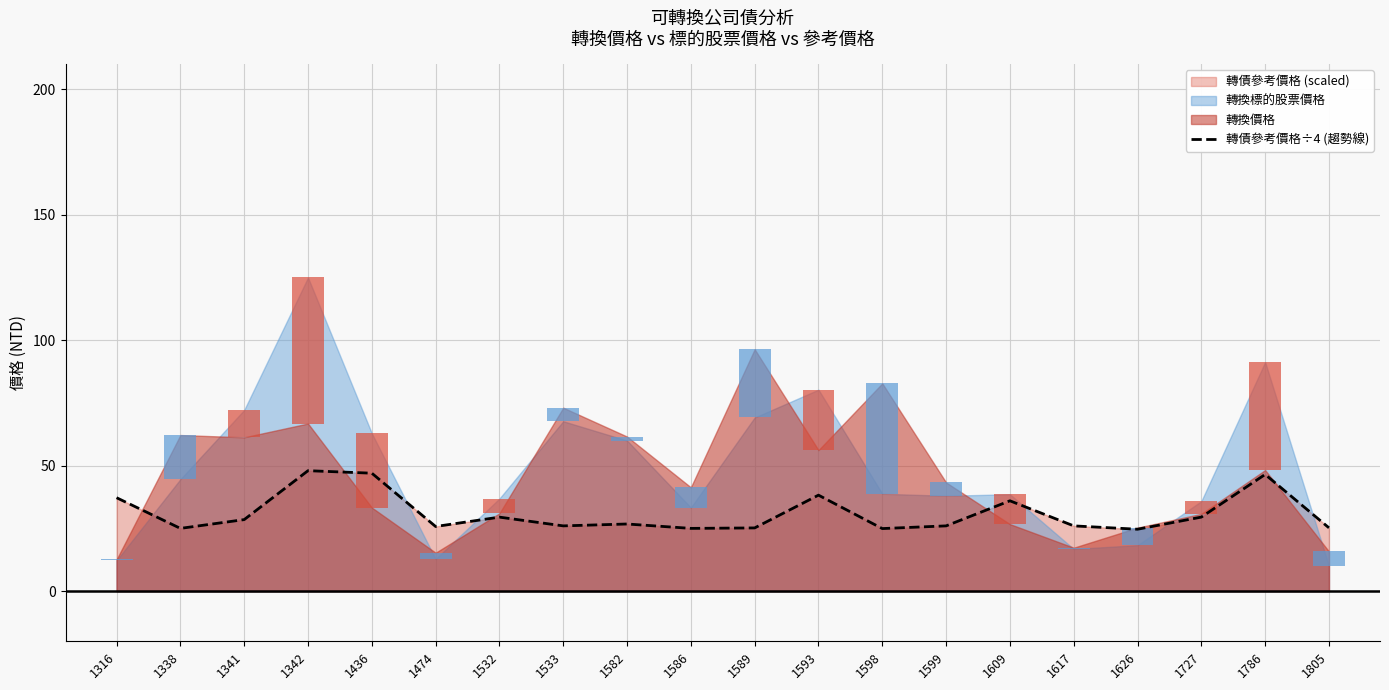

True or false: the data shows 5.1 at 1805.

False